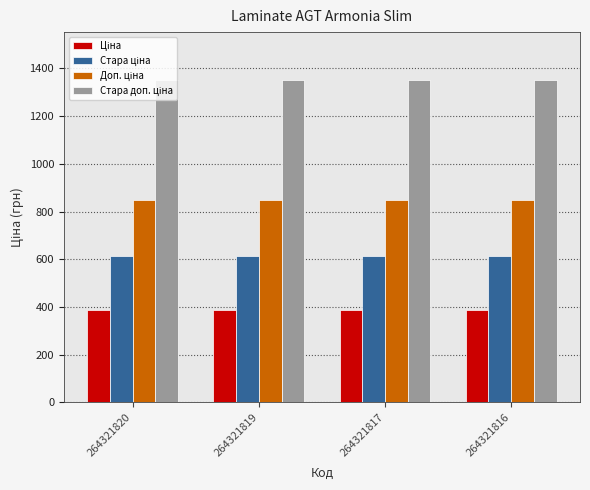

What is the spread (max minus min) of values at 264321820?

962.9